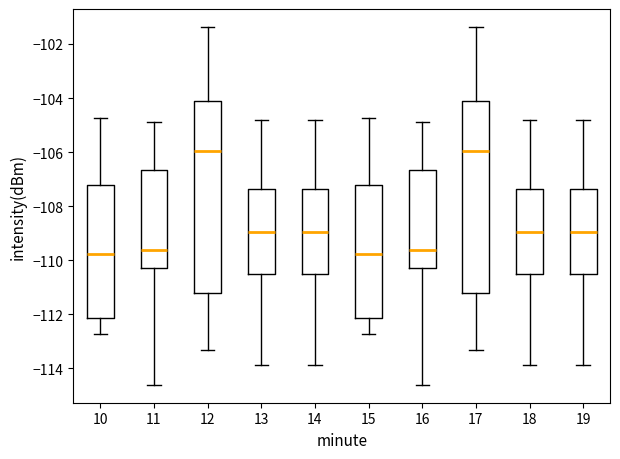

Where does the lower whisker of the box at x = 16 end on the y-axis? The values are not printed on the chart, so give them approximately, as read against the axis.

-114.6